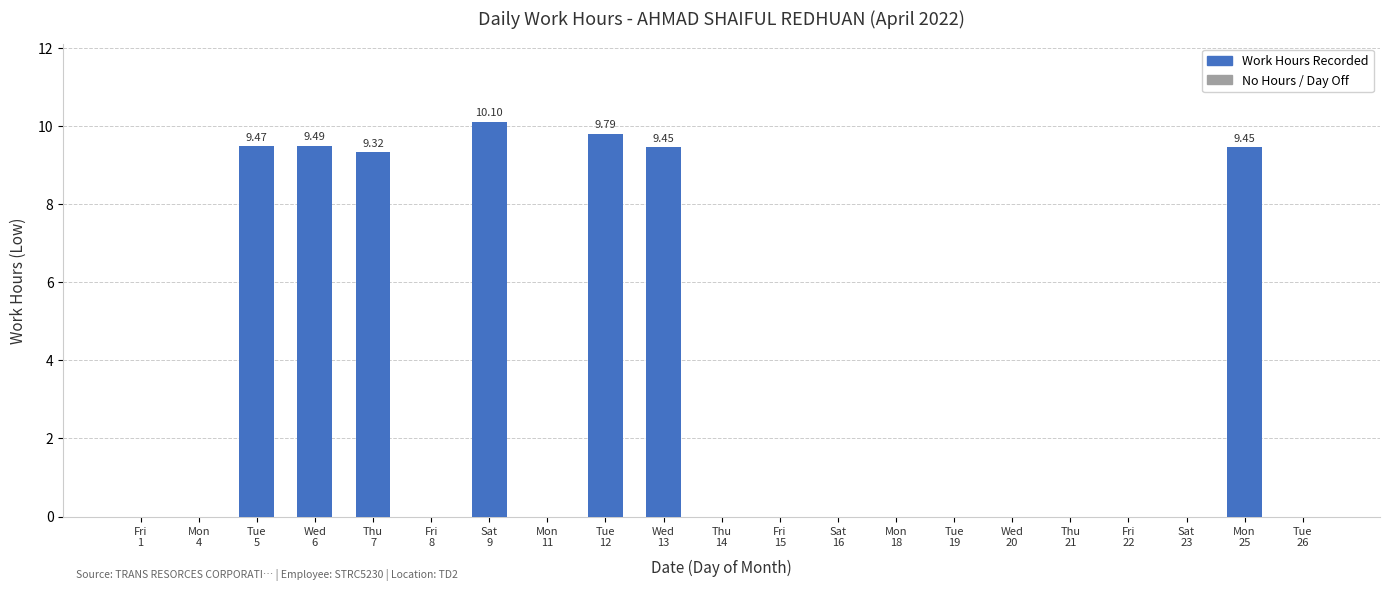

The value at Fri
22 is 0.0. True or false?

True